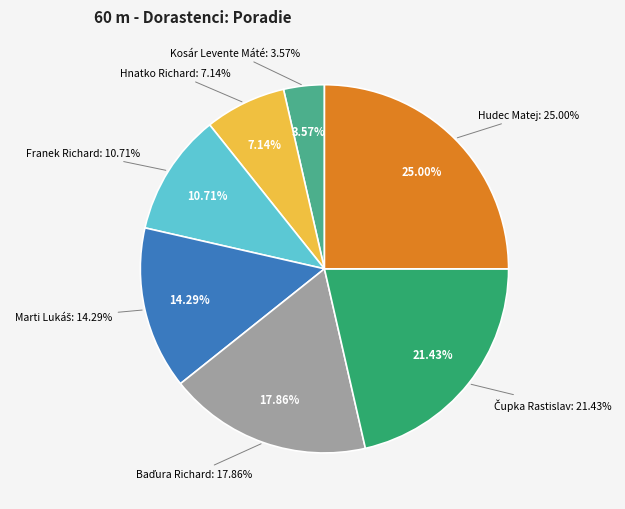

What portion of the pie excludes Hudec Matej?

75.0%